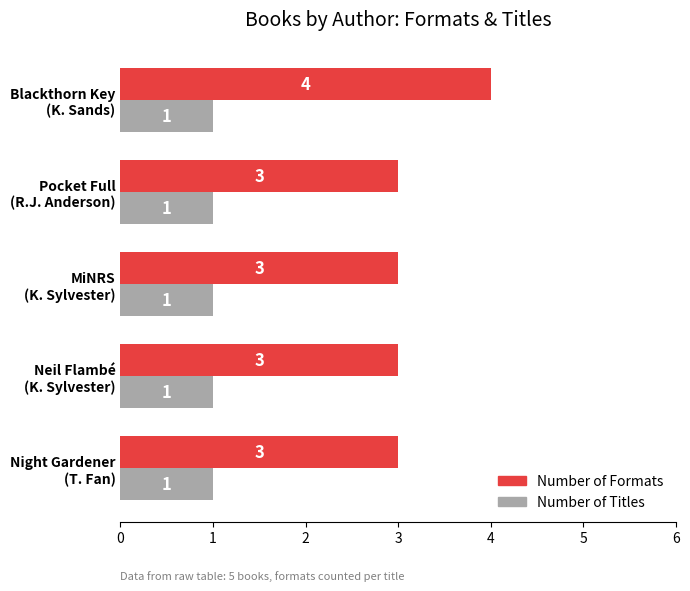

Which series has the widest spread of values?

Number of Formats